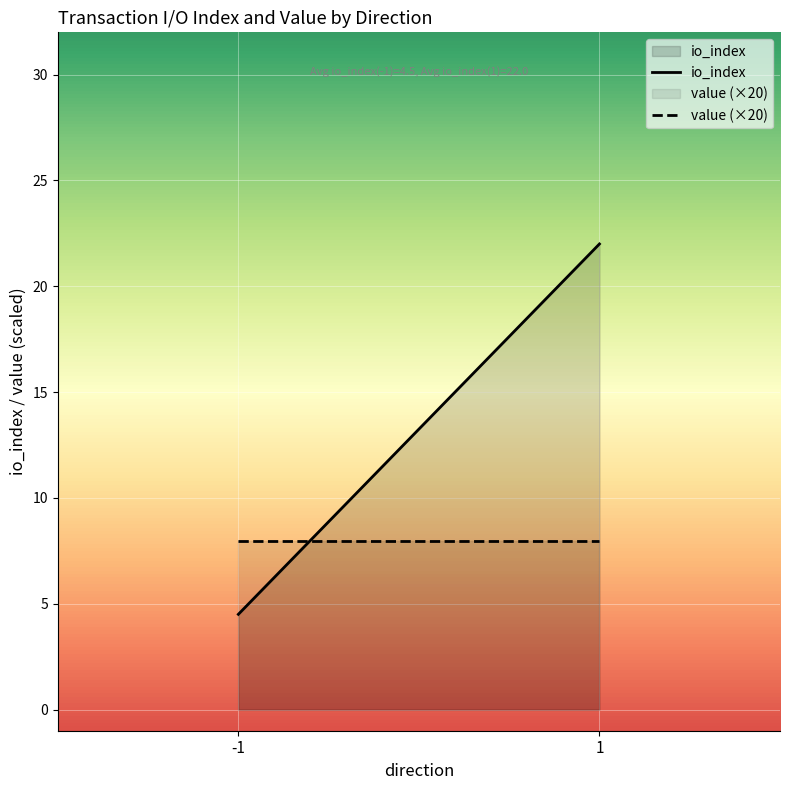

Which series changed the most between -1 and 1?

io_index